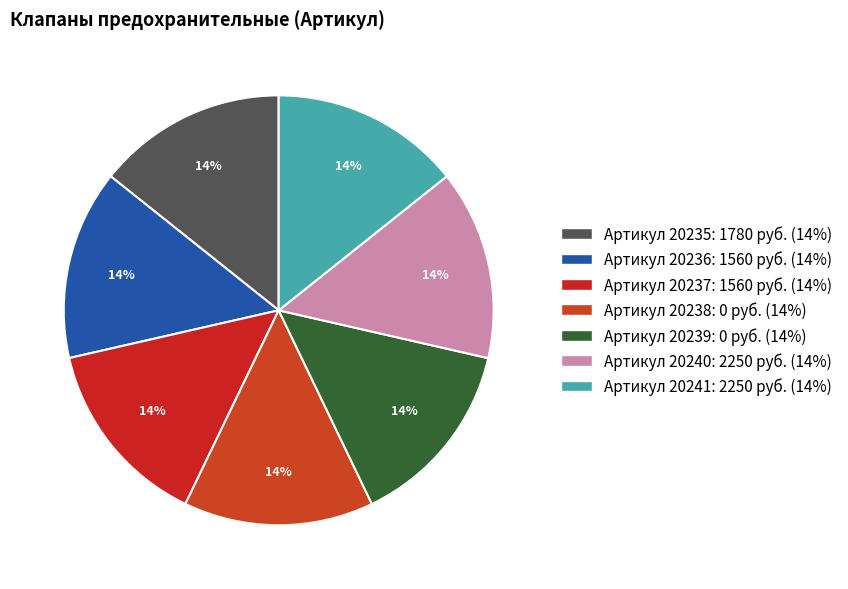

Which slice is the smallest?

20235